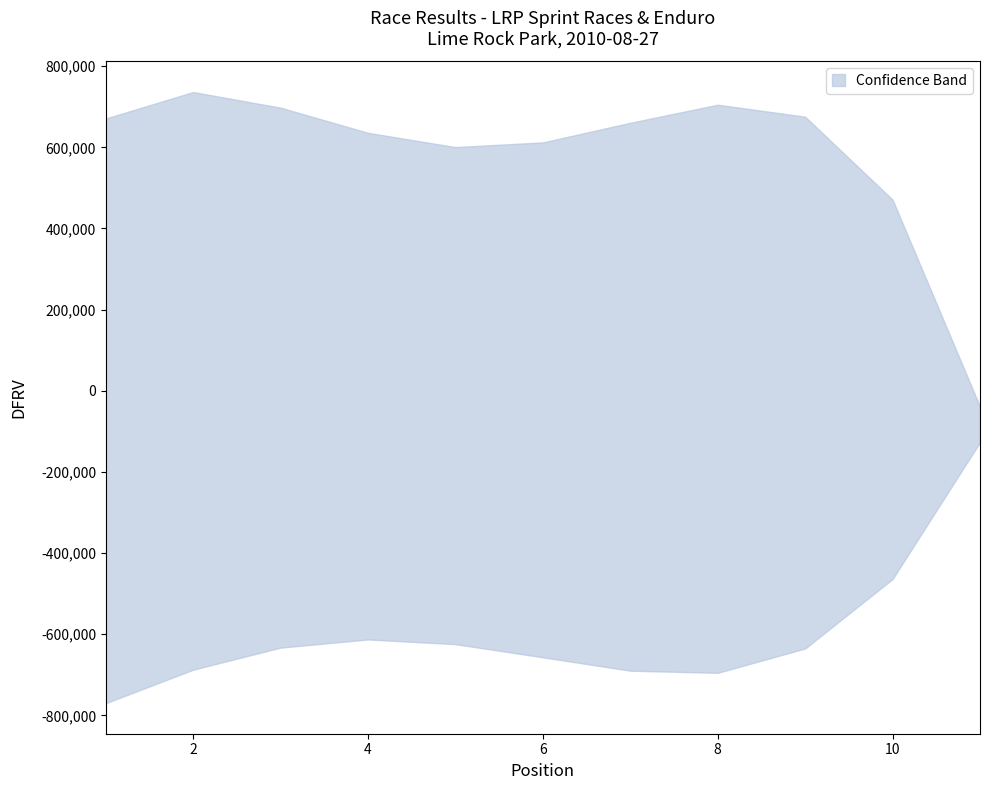

Which category has the lowest value across all series?

11